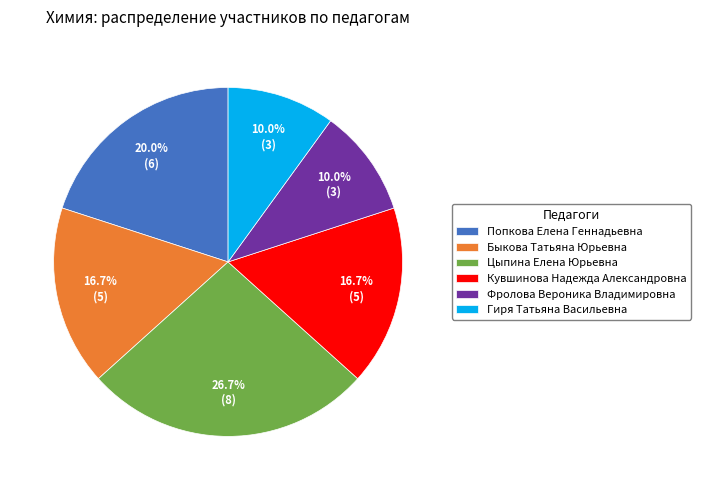

The Цыпина Елена Юрьевна slice represents 15% of the pie. True or false?

False